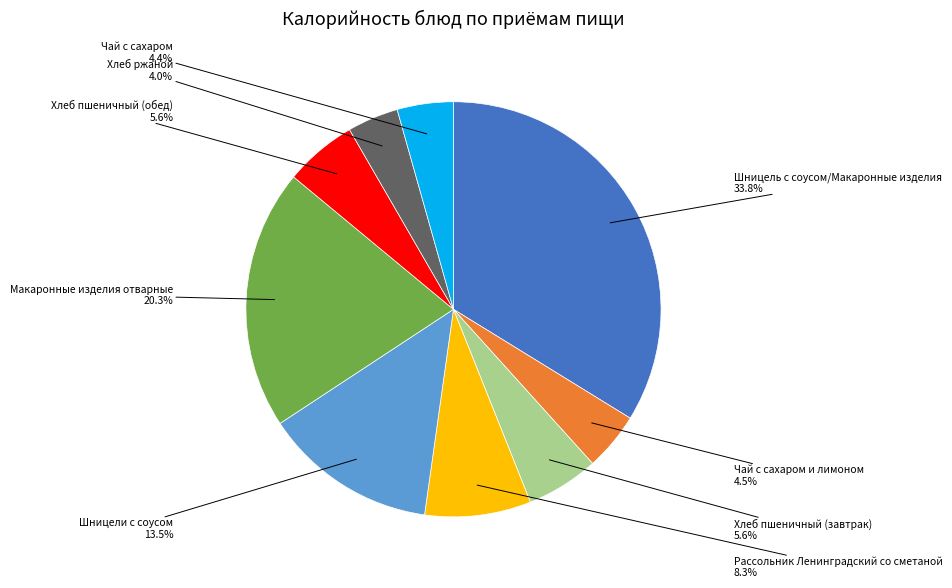

Is there any slice that represents more than half of the pie?

No